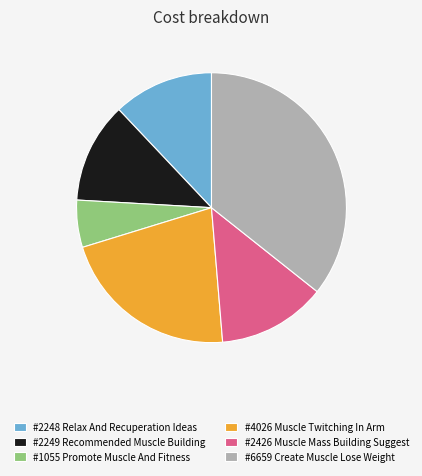

What is the ratio of the value at #2426 Muscle Mass Building Suggest to the value at #2249 Recommended Muscle Building?

1.1